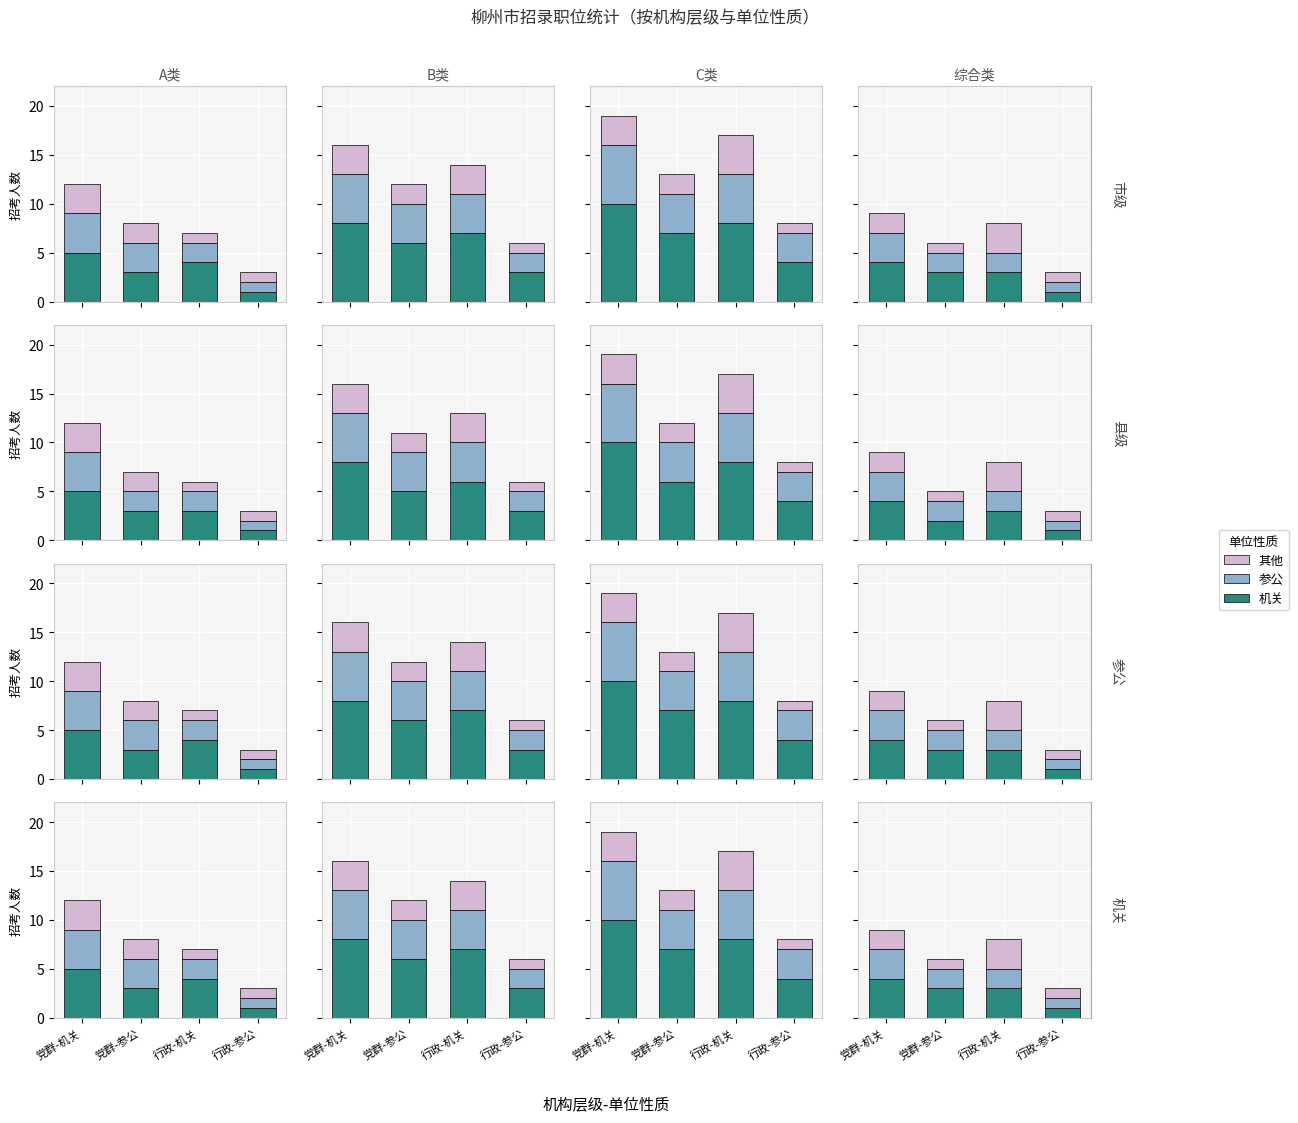

At which category does the chart reach its peak across all series?

党群-机关